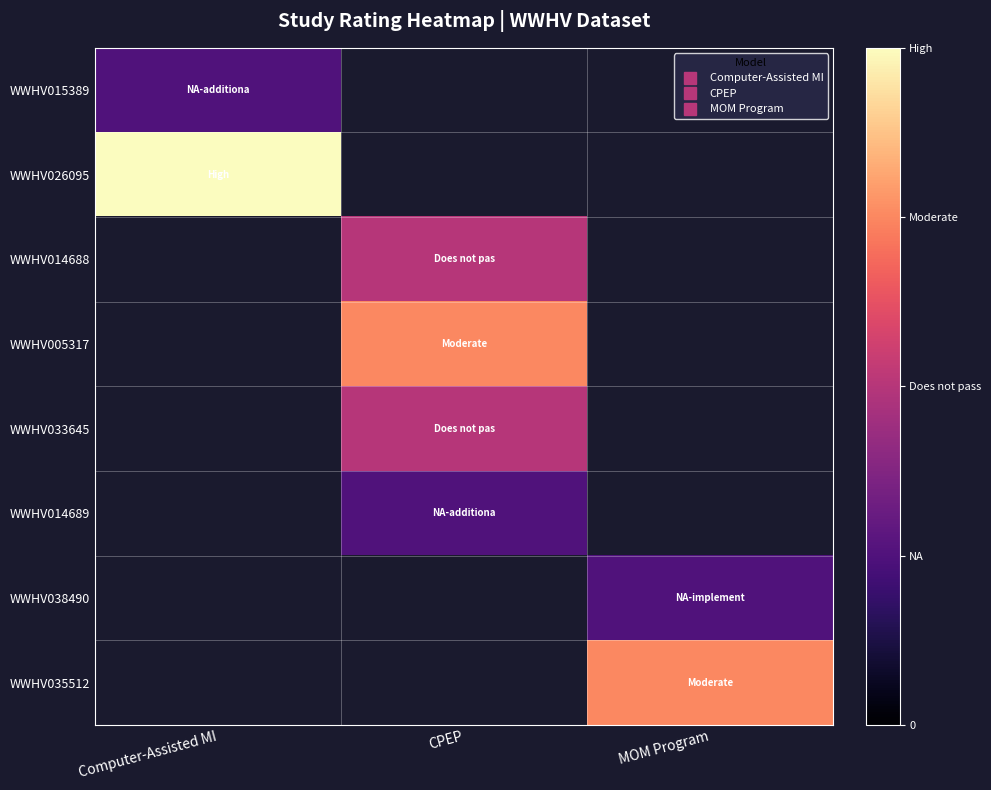

Count the number of data series in this chart.

8